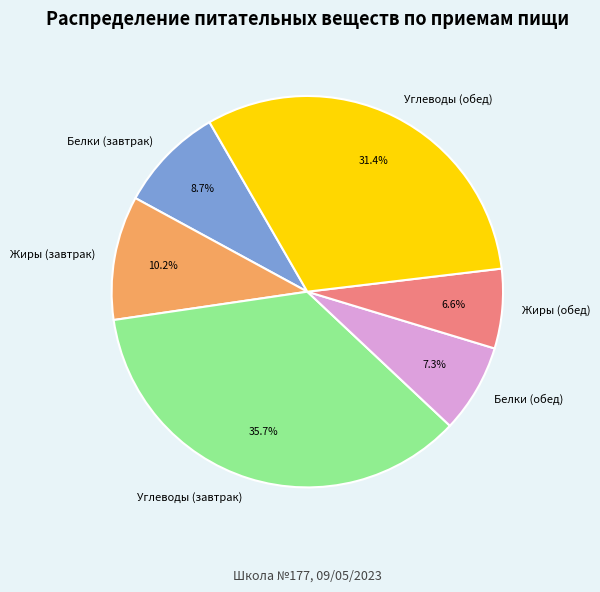

What is the largest slice in the pie chart?

Углеводы (завтрак)